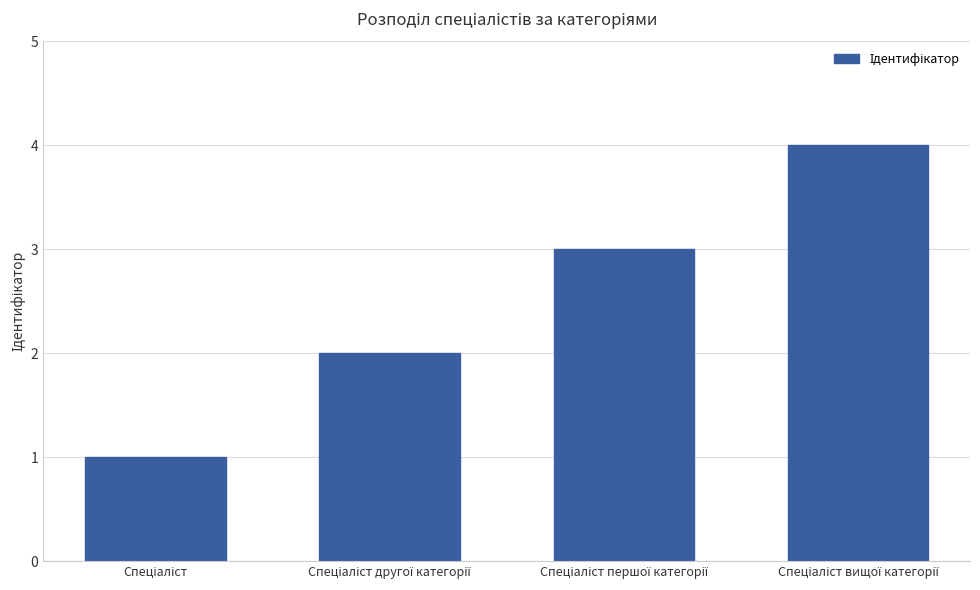

What is the sum of all values?

10